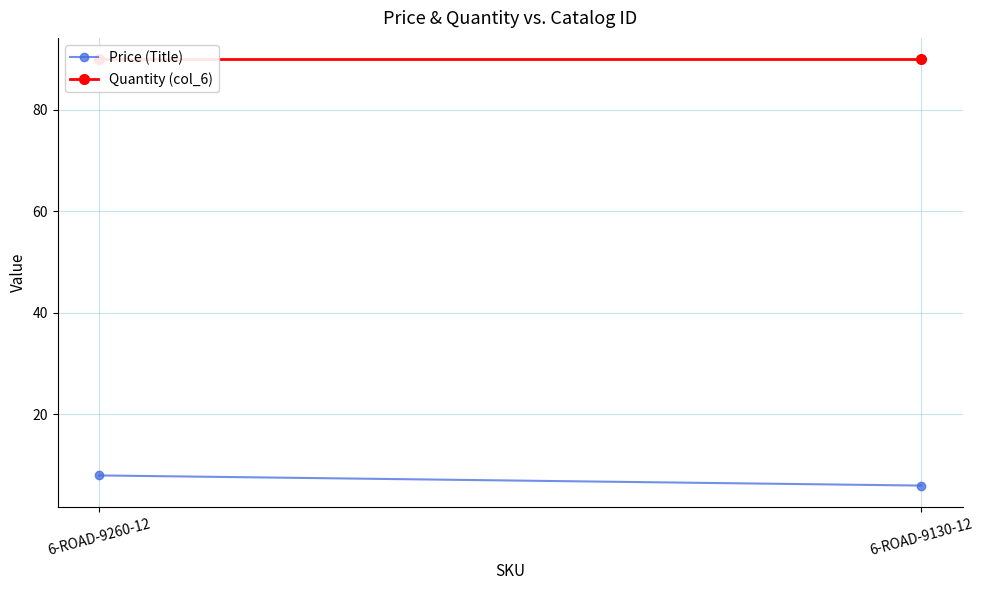

True or false: Price (Title) has a value of 9.2 at 6-ROAD-9130-12.

False